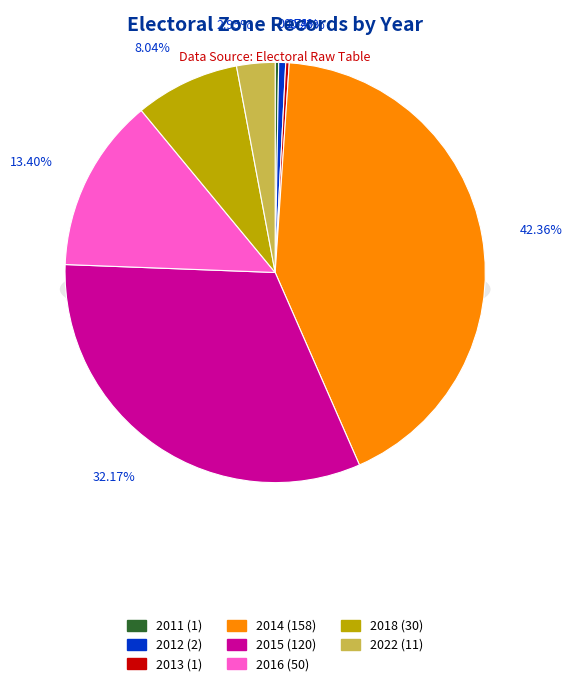

Is it true that 2014 is 1% of the pie?

False